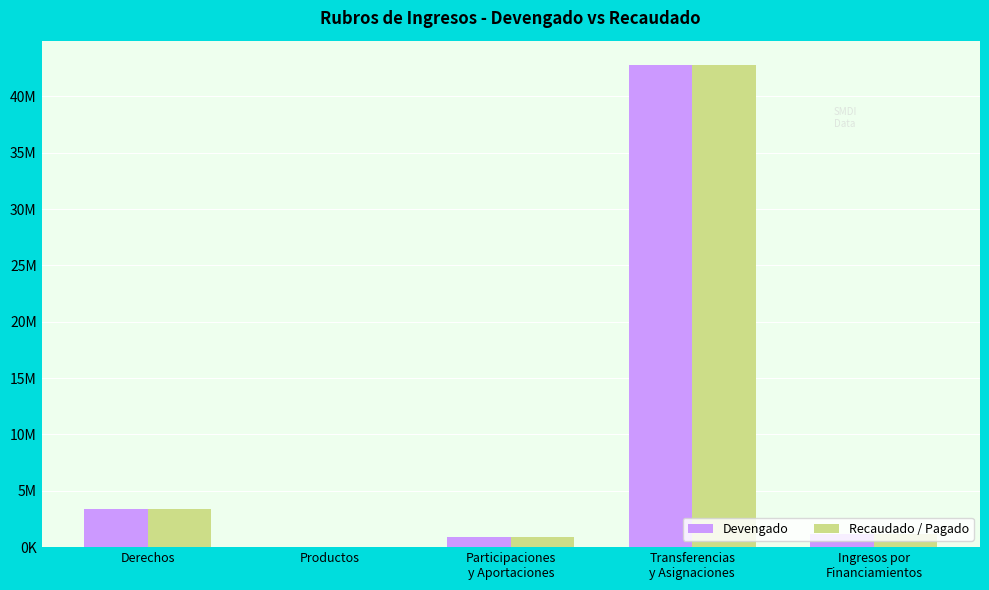

What is the value of the Recaudado / Pagado bar at the 2nd from the left?

37513.9